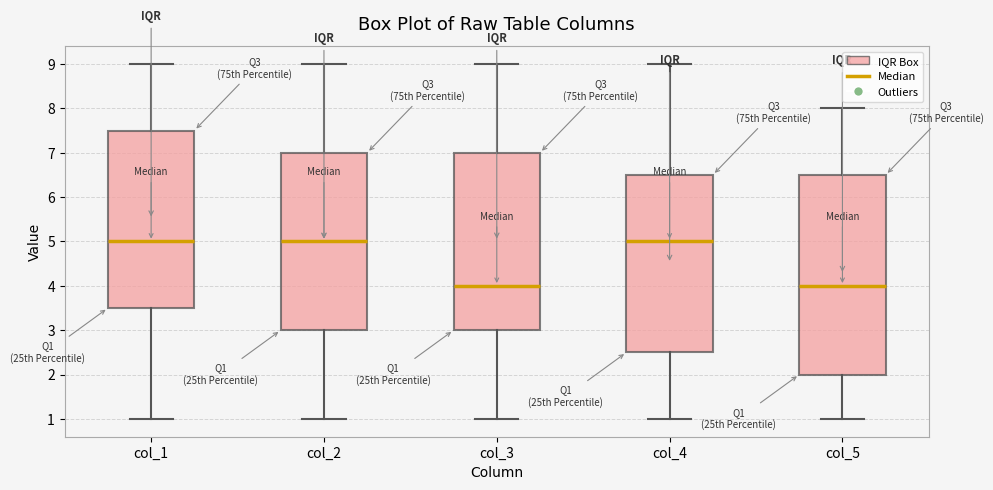

Which box is the tallest, from its lower edge to its upper edge?

col_5